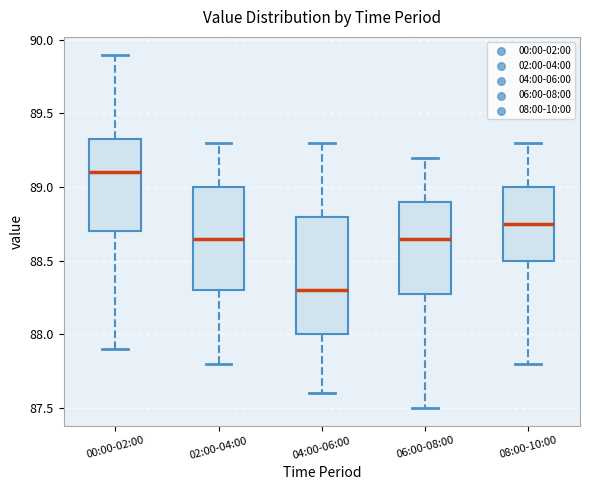

Reading left to right, read every box against the y-axis: the position of its median line, the range the box covers, and the ends of its whiskers. The values are not printed on the chart, so give them approximately, as read against the axis.

00:00-02:00: median 89.10, box 88.70 to 89.35, whiskers 87.90 to 89.90
02:00-04:00: median 88.65, box 88.30 to 89.00, whiskers 87.80 to 89.30
04:00-06:00: median 88.30, box 88.00 to 88.80, whiskers 87.60 to 89.30
06:00-08:00: median 88.65, box 88.30 to 88.90, whiskers 87.50 to 89.20
08:00-10:00: median 88.75, box 88.50 to 89.00, whiskers 87.80 to 89.30